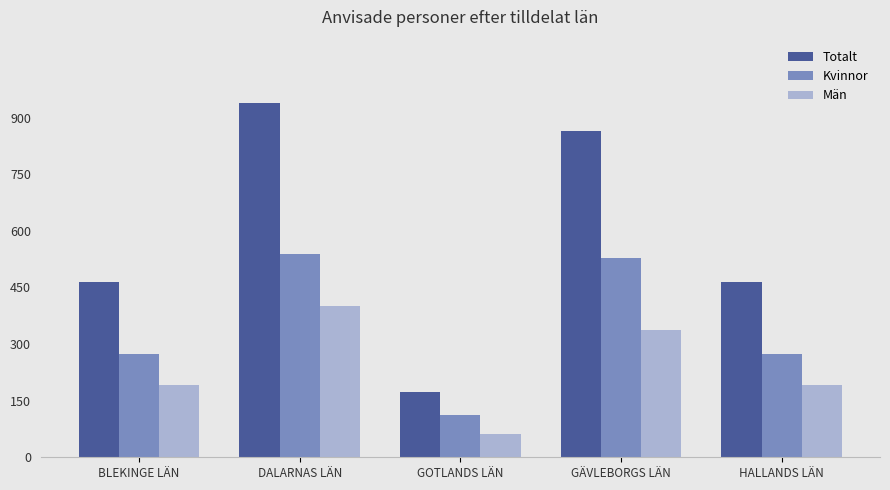

Count the number of data series in this chart.

3